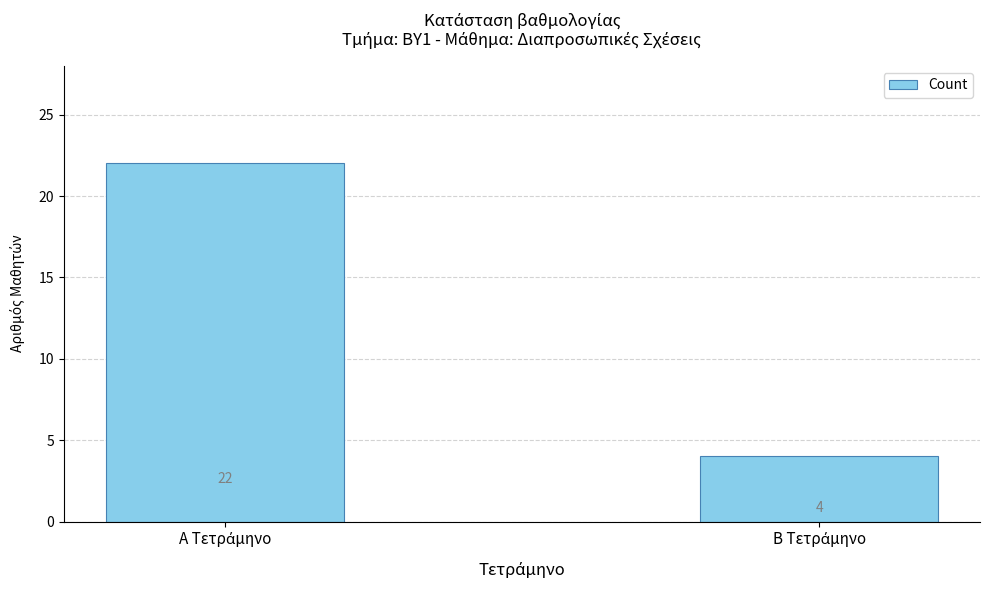

What is the maximum value shown in the chart?

22